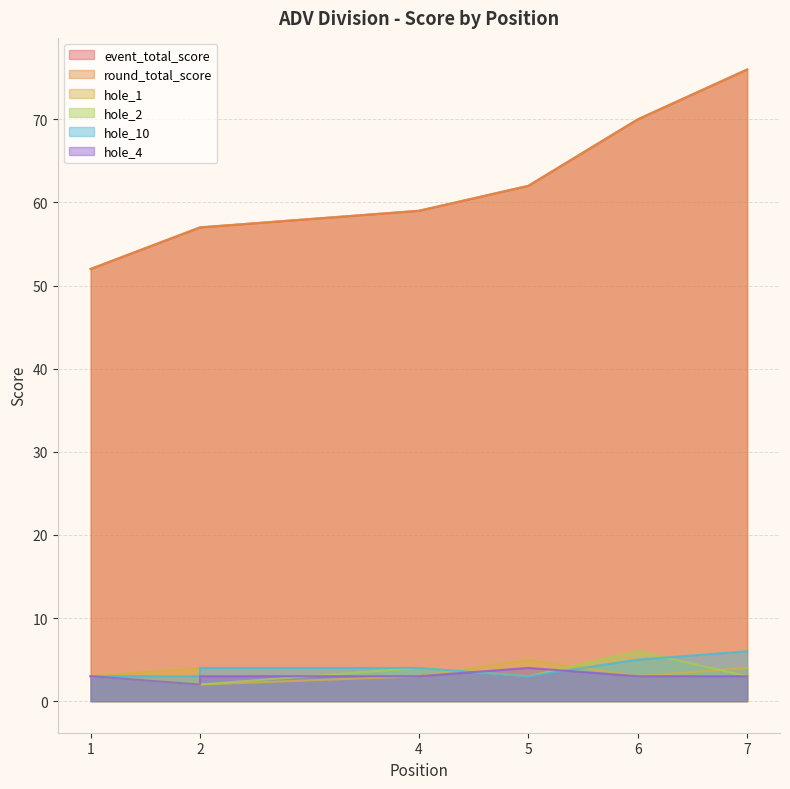

Where is round_total_score nearest to the value 64?

5